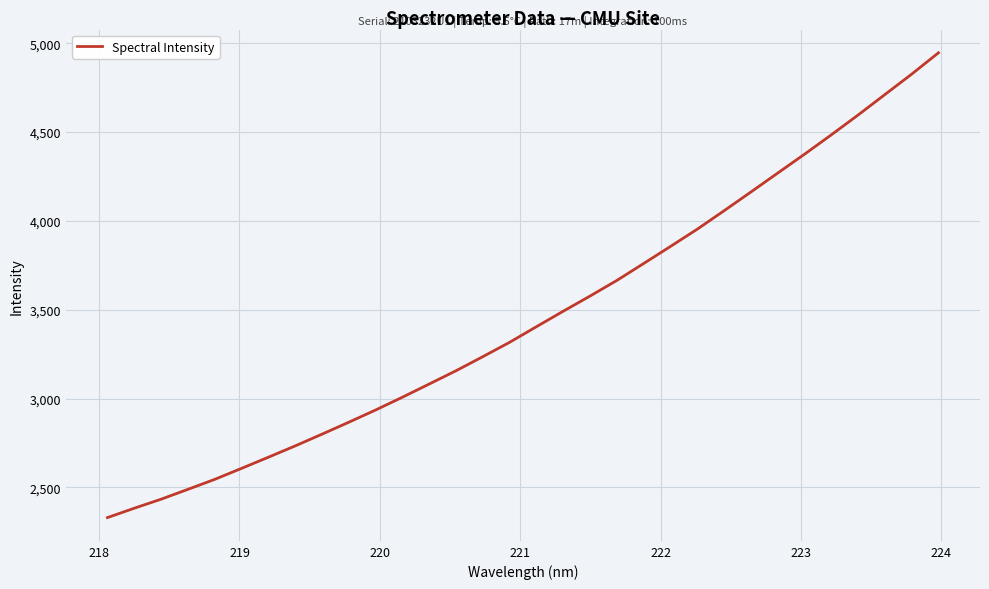

What is the minimum value shown in the chart?

2330.0